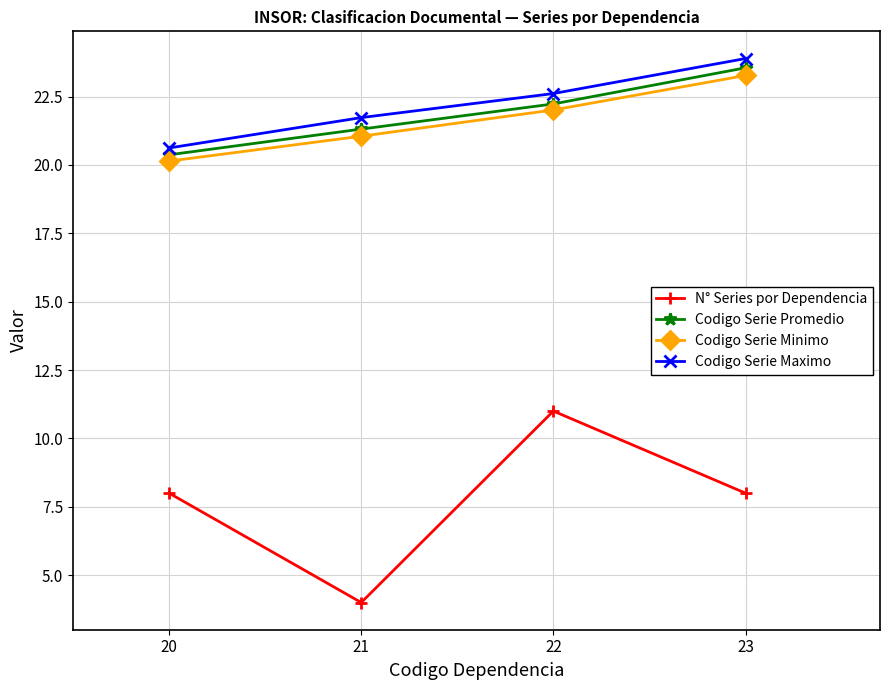

How many distinct data groups are displayed?

4